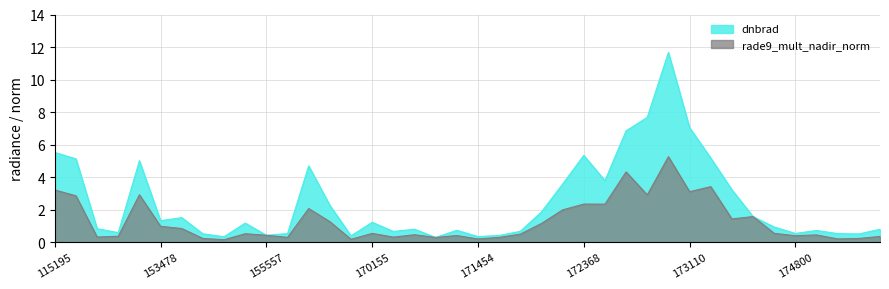

At how many categories does at least one series exceed 10?

1